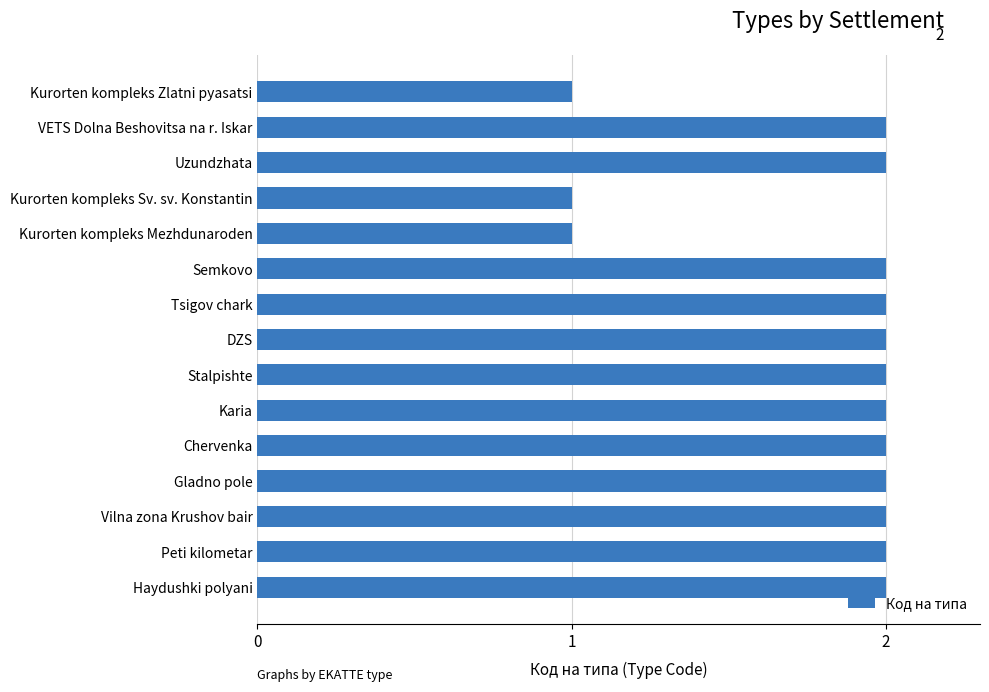

How many data points are less than 2?

3